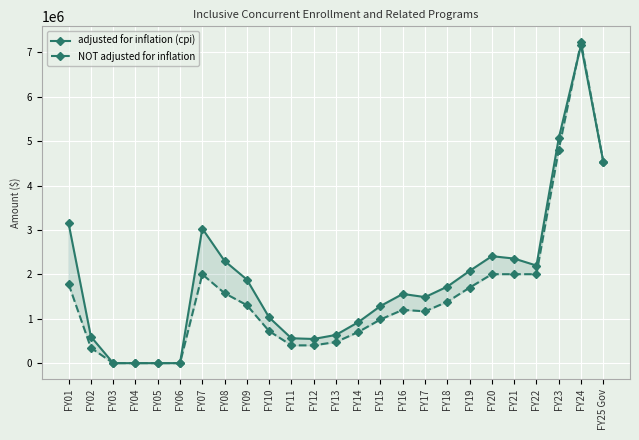

Rank the series at FY25 Gov from lowest to highest value.

adjusted for inflation (cpi), NOT adjusted for inflation